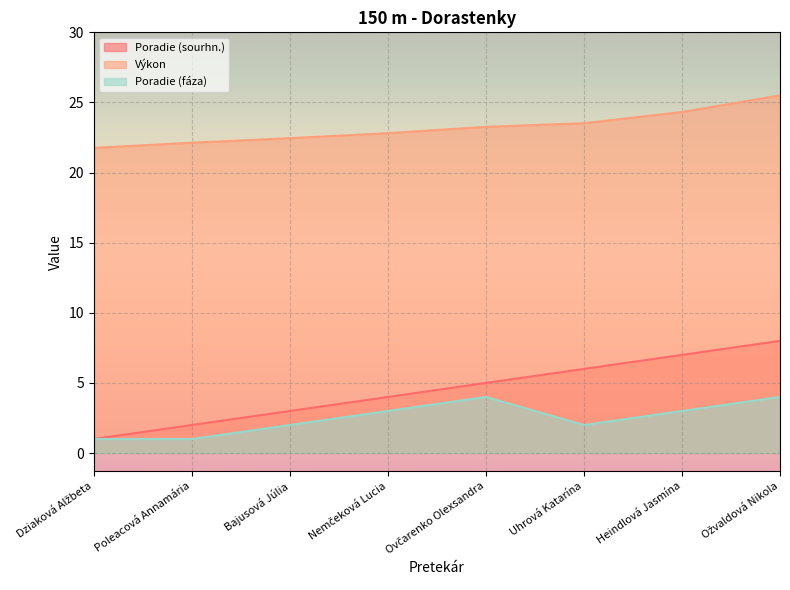

Reading left to right, list all the values displayed in this chart.

Poradie (sourhn.): 1.0	2.0	3.0	4.0	5.0	6.0	7.0	8.0
Výkon: 21.8	22.1	22.4	22.8	23.3	23.5	24.3	25.5
Poradie (fáza): 1.0	1.0	2.0	3.0	4.0	2.0	3.0	4.0